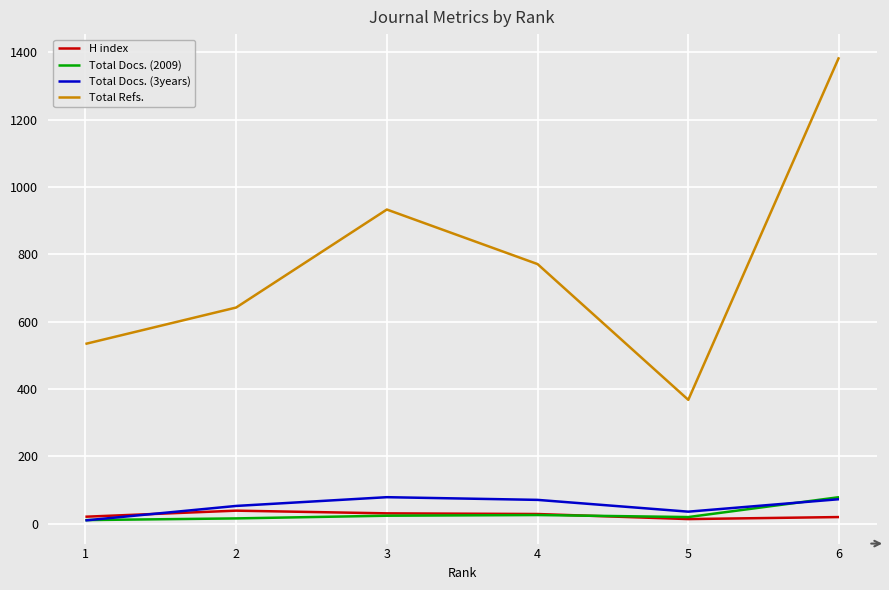

Which series has the largest range (max minus min)?

Total Refs.